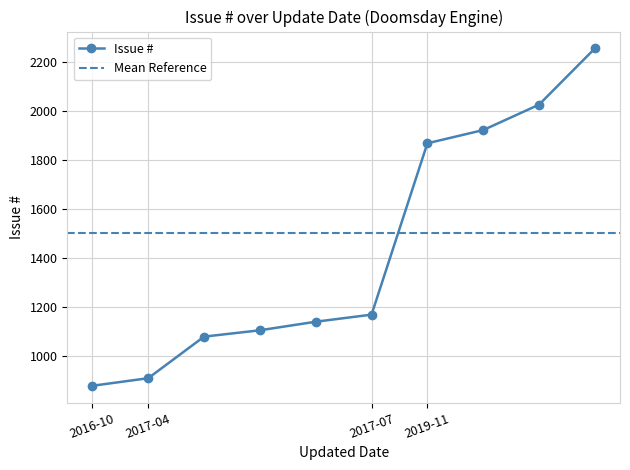

Reading left to right, transcribe all the data shown in this chart.

2016-10-27=877	2017-04-03=908	2017-04-03=1078	2017-04-03=1104	2017-04-03=1139	2017-07-18=1168	2019-11-29=1869	2019-11-29=1923	2019-11-29=2027	2019-11-29=2257